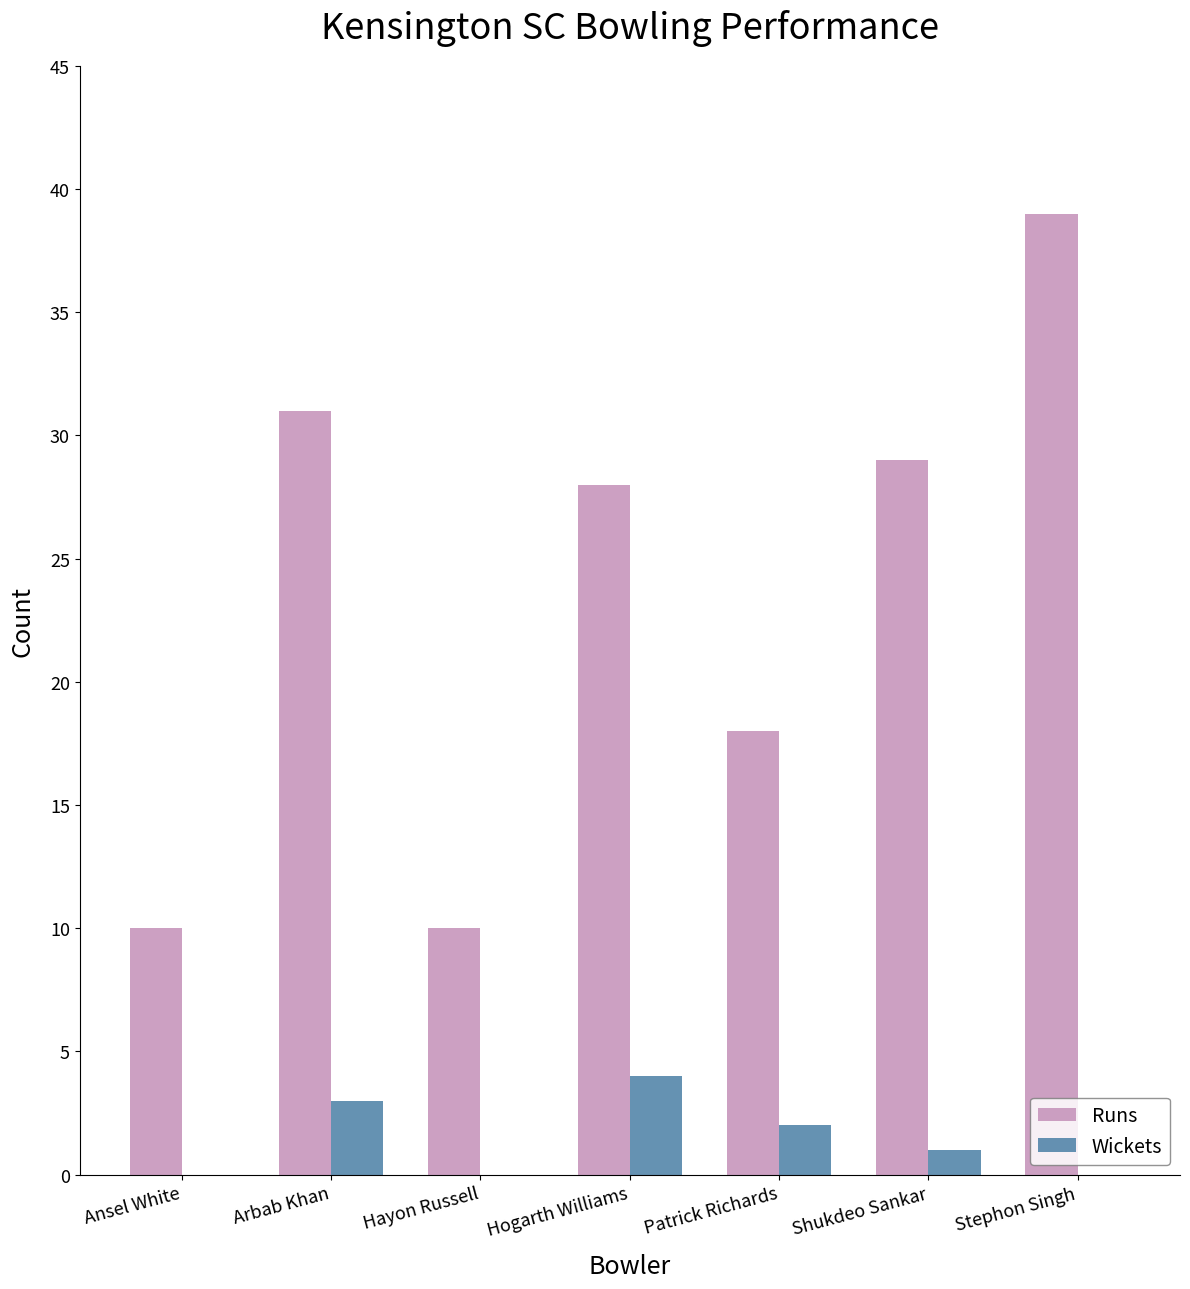

Reading left to right, transcribe all the data shown in this chart.

Runs: 10	31	10	28	18	29	39
Wickets: 0	3	0	4	2	1	0